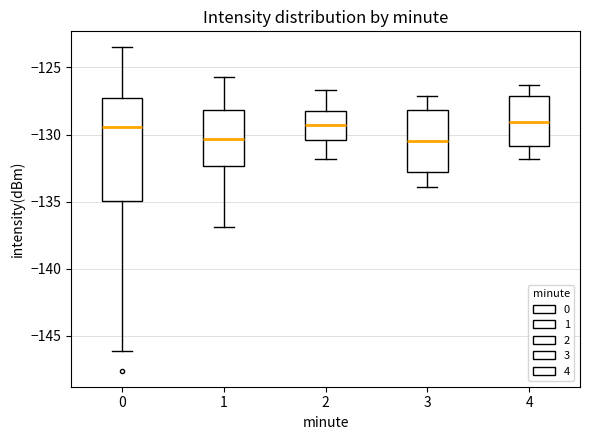

Comparing the boxes themselves (not the whiskers), which one is the tallest?

0